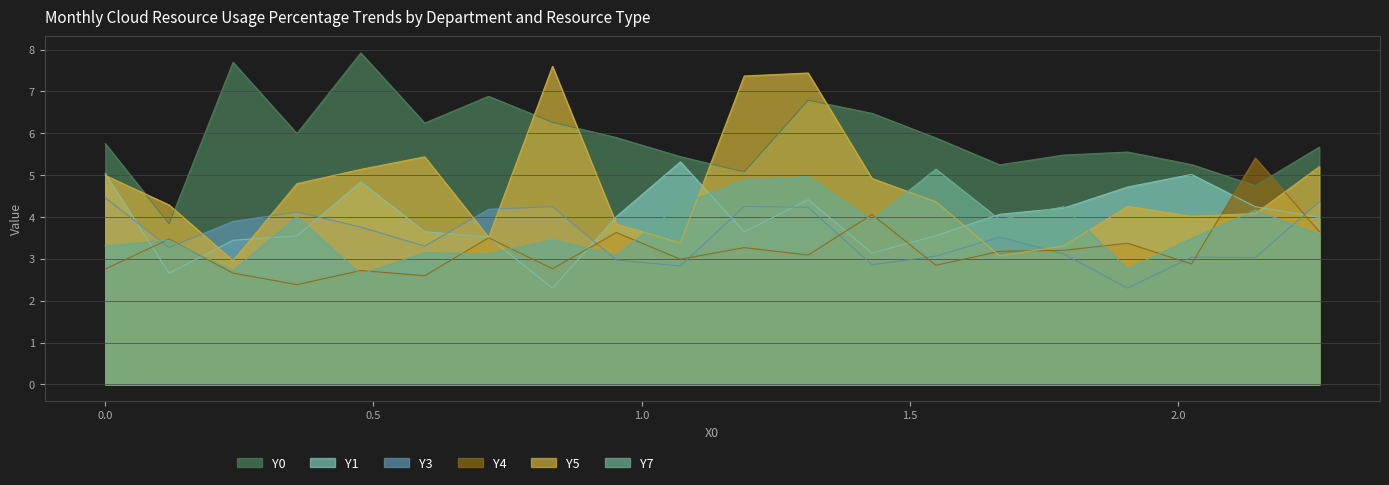

Is it true that Y0 equals 8.4 at 0.0?

False